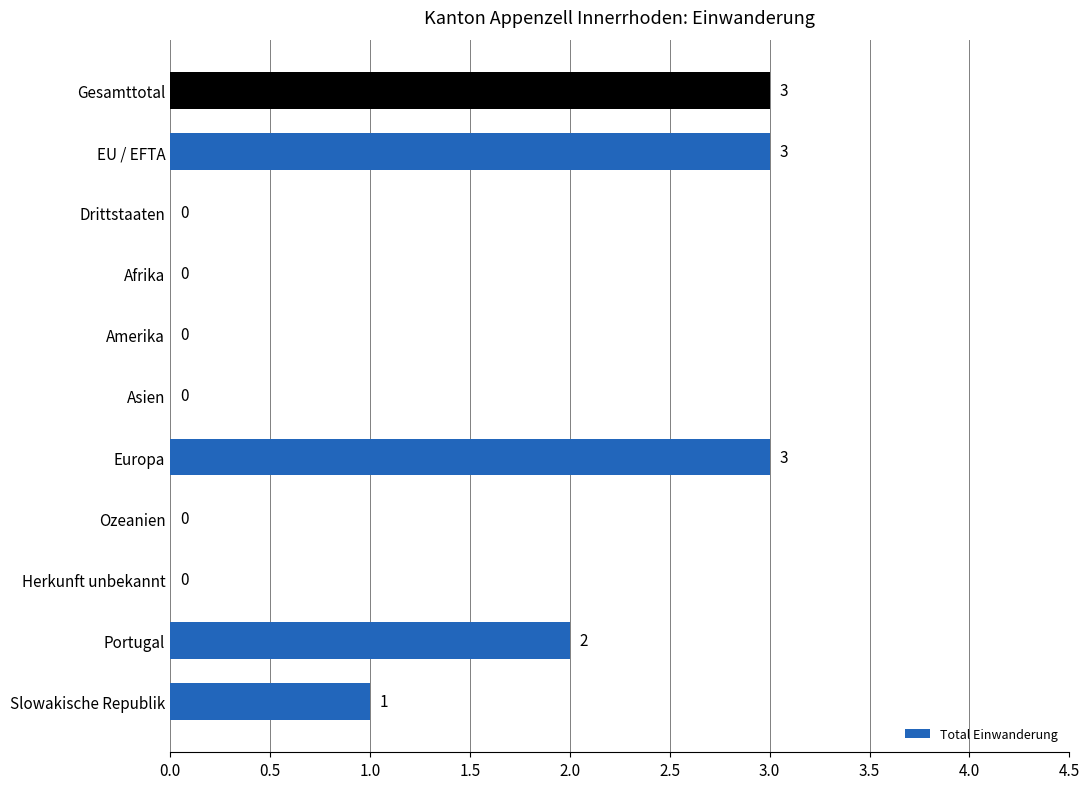

The value at Portugal is 2. True or false?

True